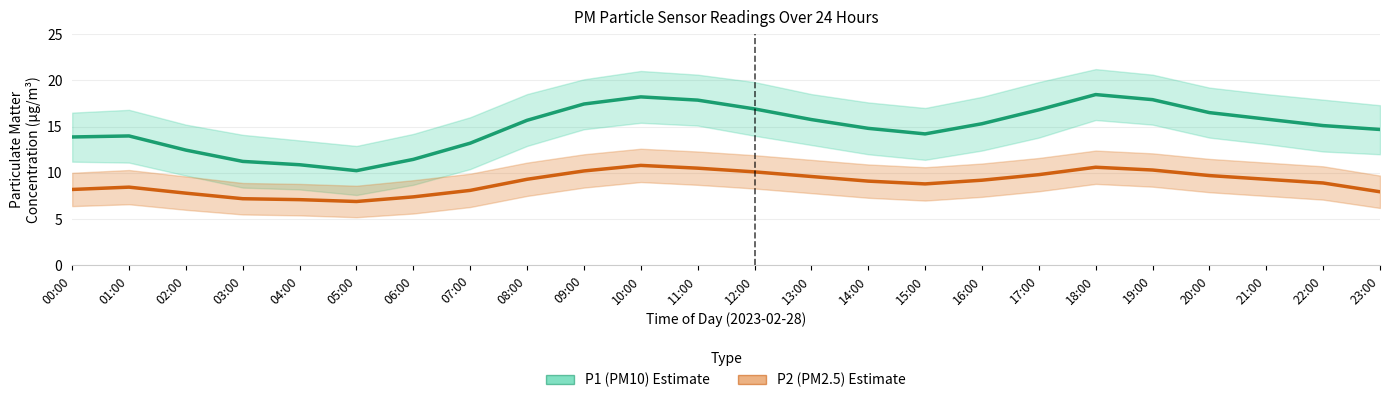

List the series in order of their peak value, lowest first.

P2 (PM2.5) Estimate, P1 (PM10) Estimate